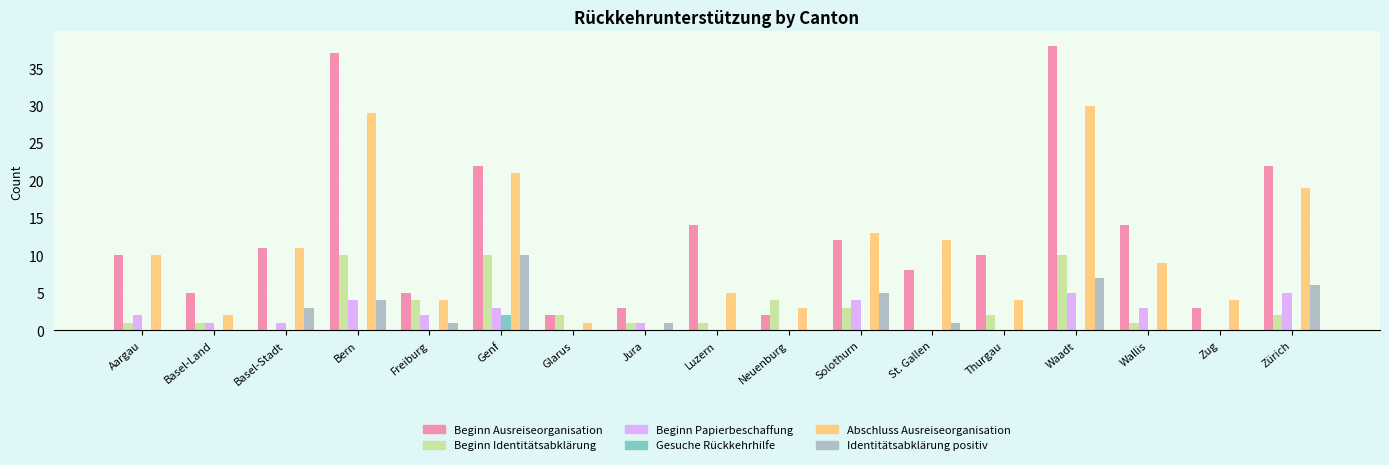

True or false: Identitätsabklärung positiv has a value of 6 at Zürich.

True